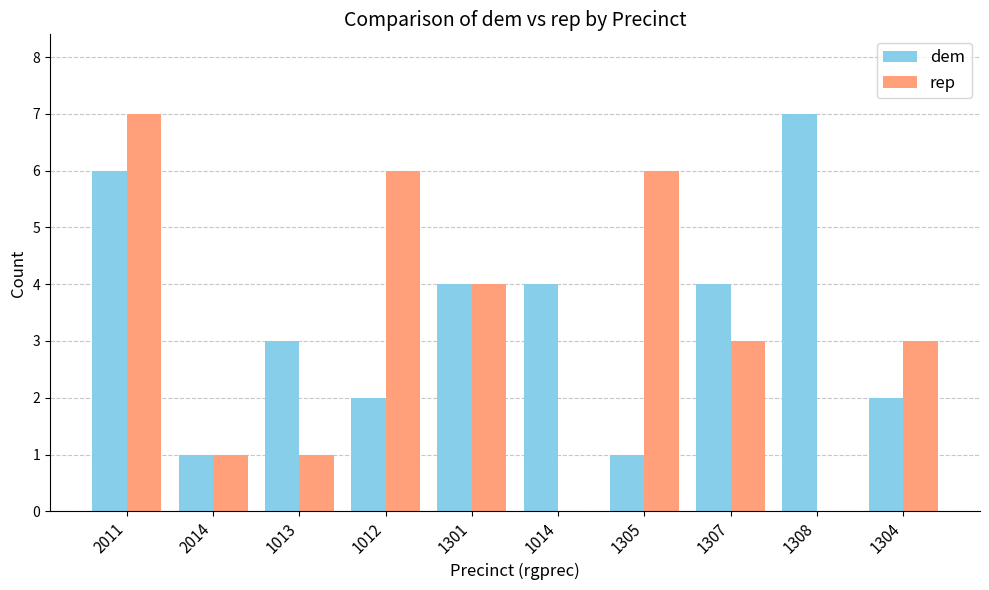

True or false: rep has a value of 3 at 1305.

False